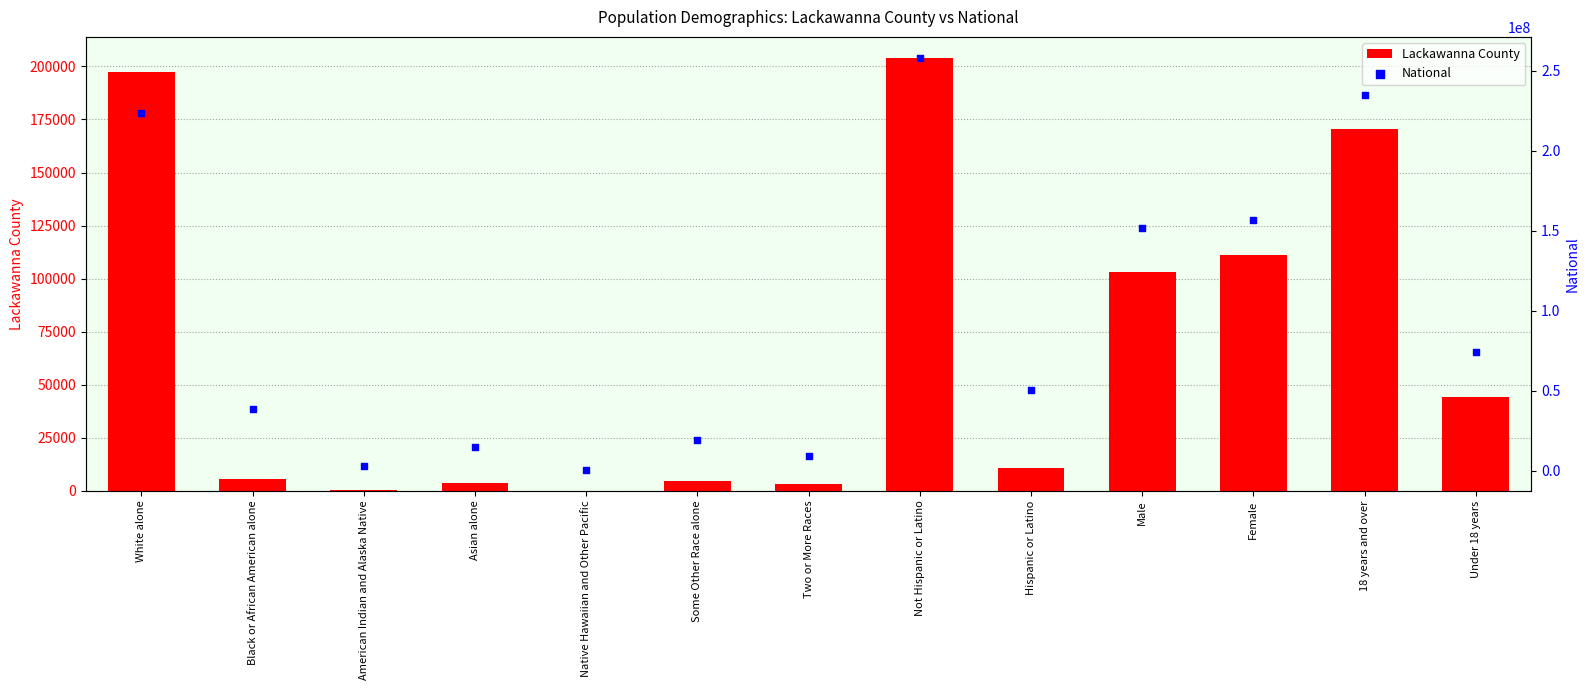

Which series has the widest spread of Y values?

National